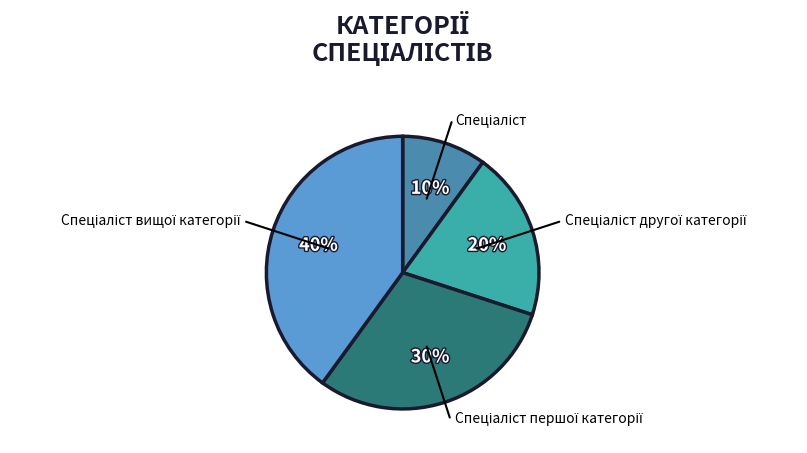

To the nearest percent, what is the difference between the largest and smallest slice percentages?

30%